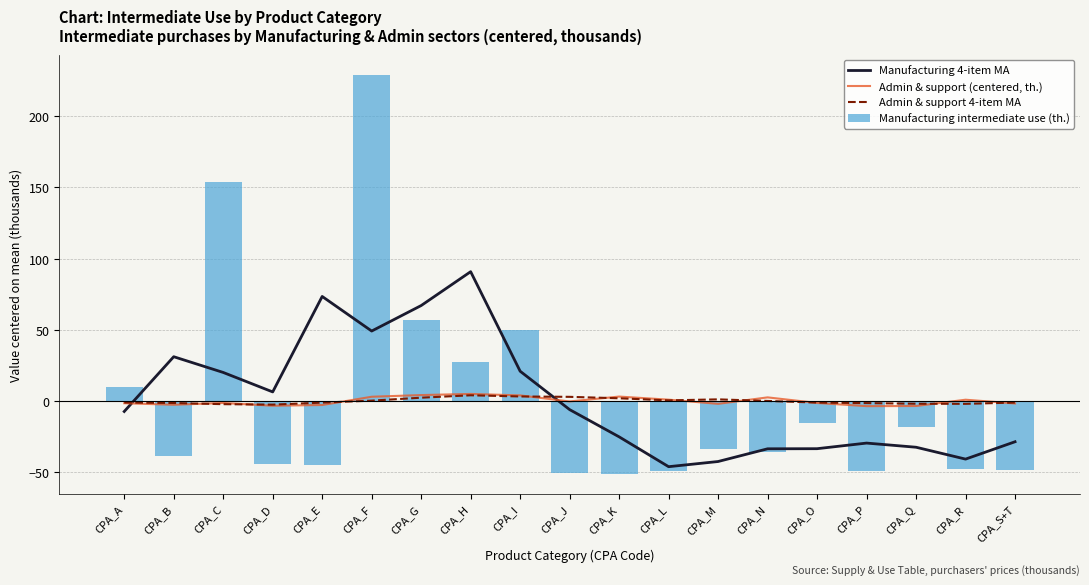

What is the greatest value displayed?

229.2